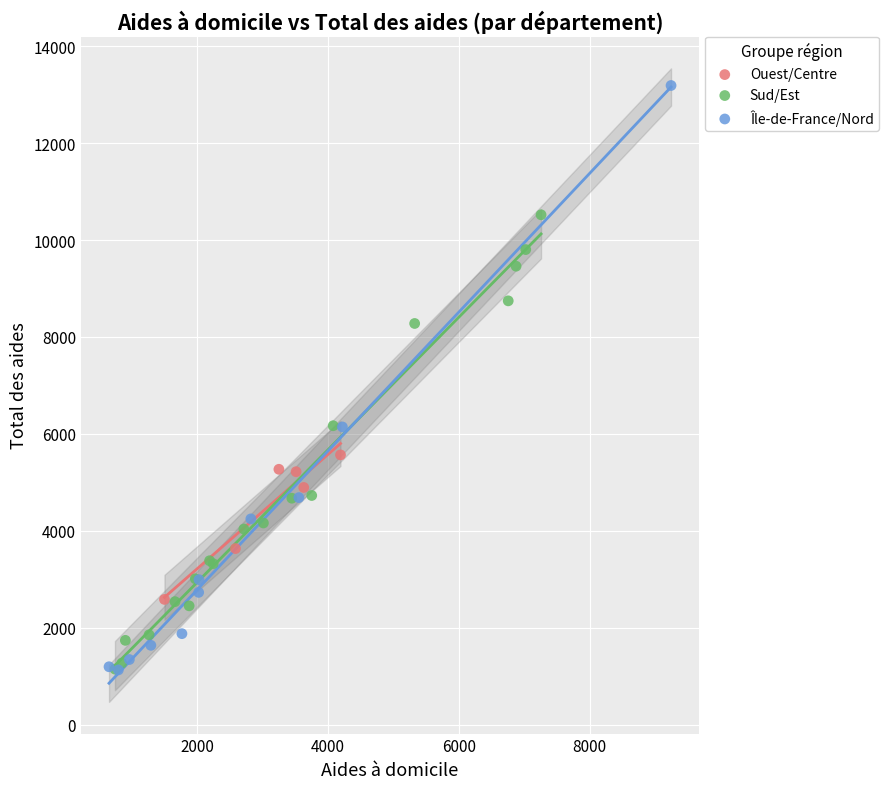

Which series reaches the maximum Y coordinate?

Île-de-France/Nord